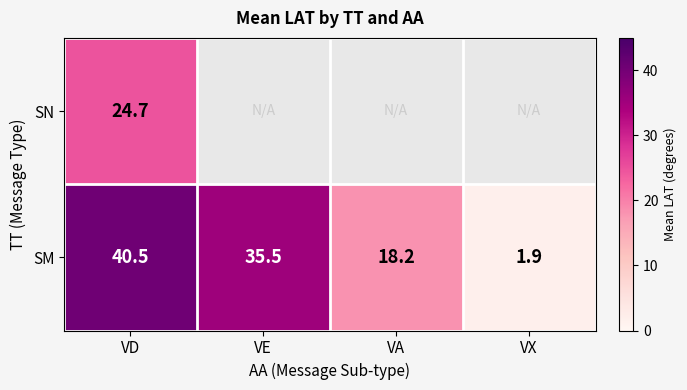

At which category is the sum across all series the highest?

VD